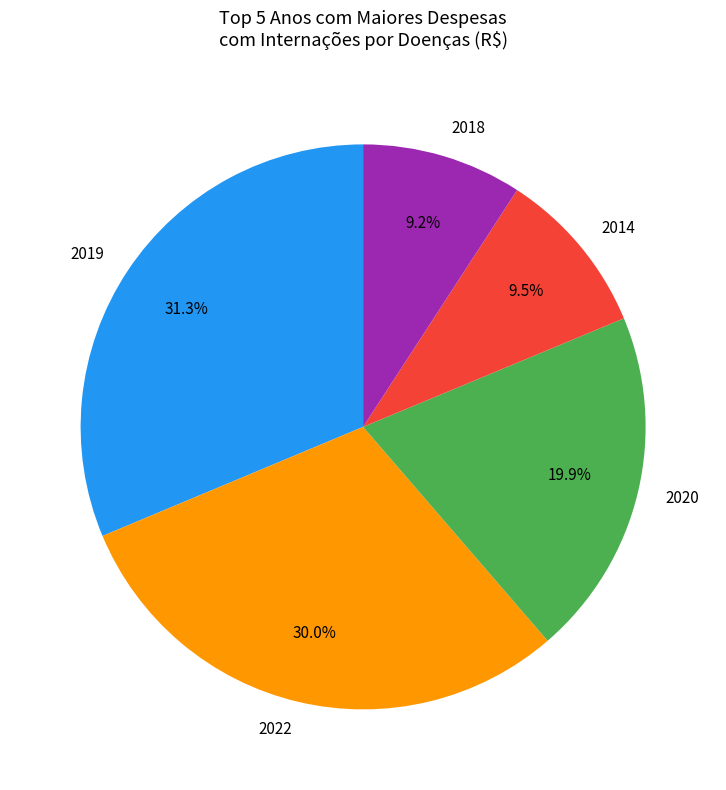

Does any single category account for the majority?

No